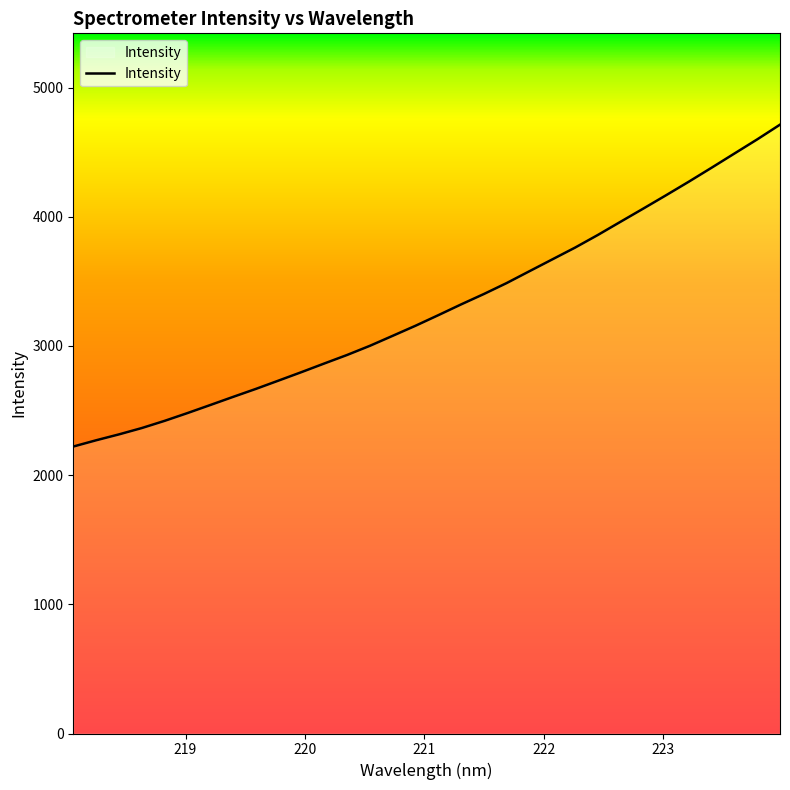

What is the difference between the maximum and minimum values?

2491.5